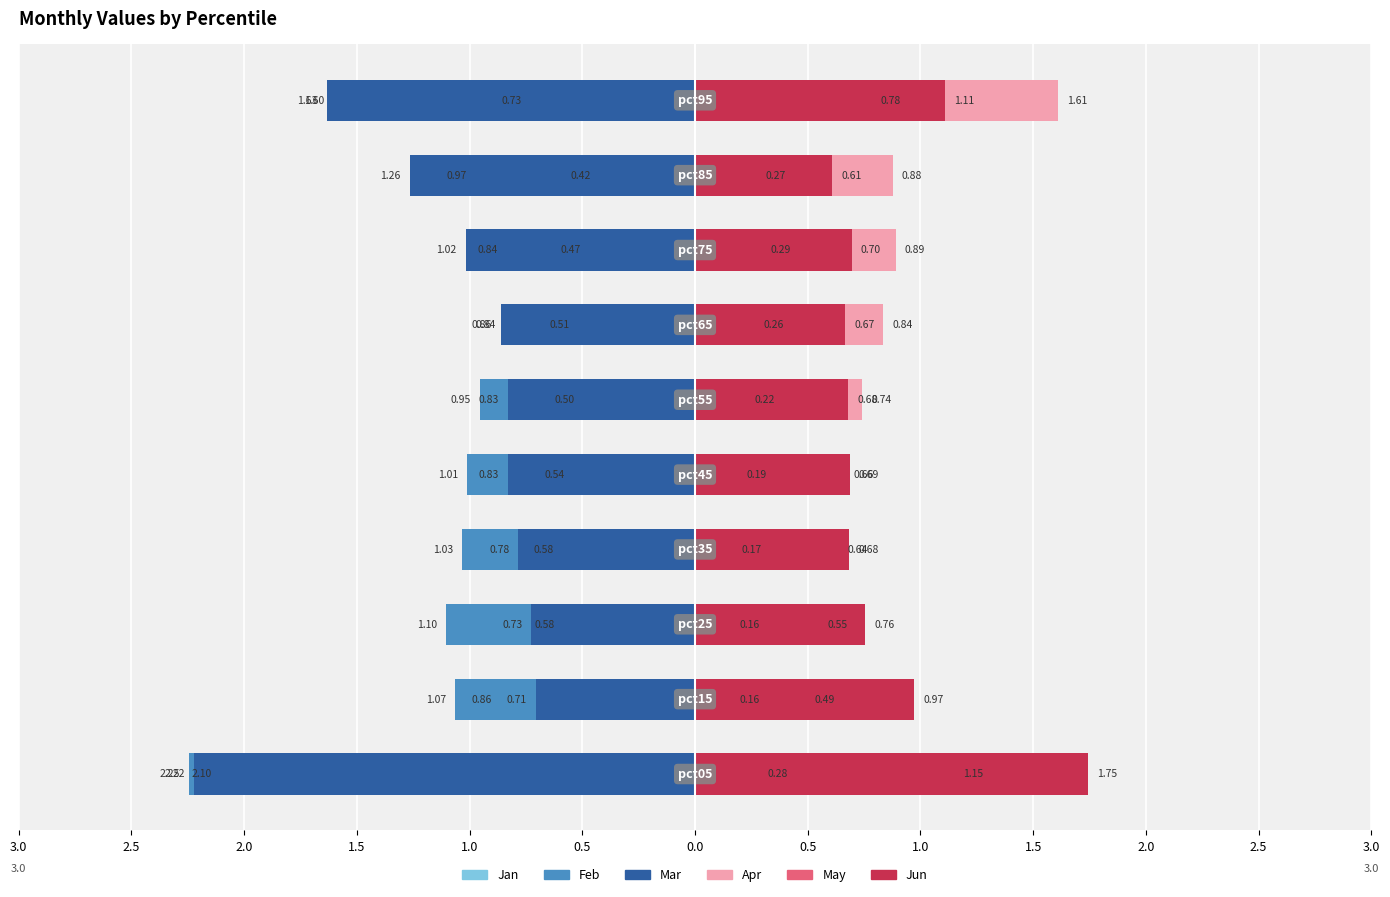

How many data points in Feb are less than -1?

6